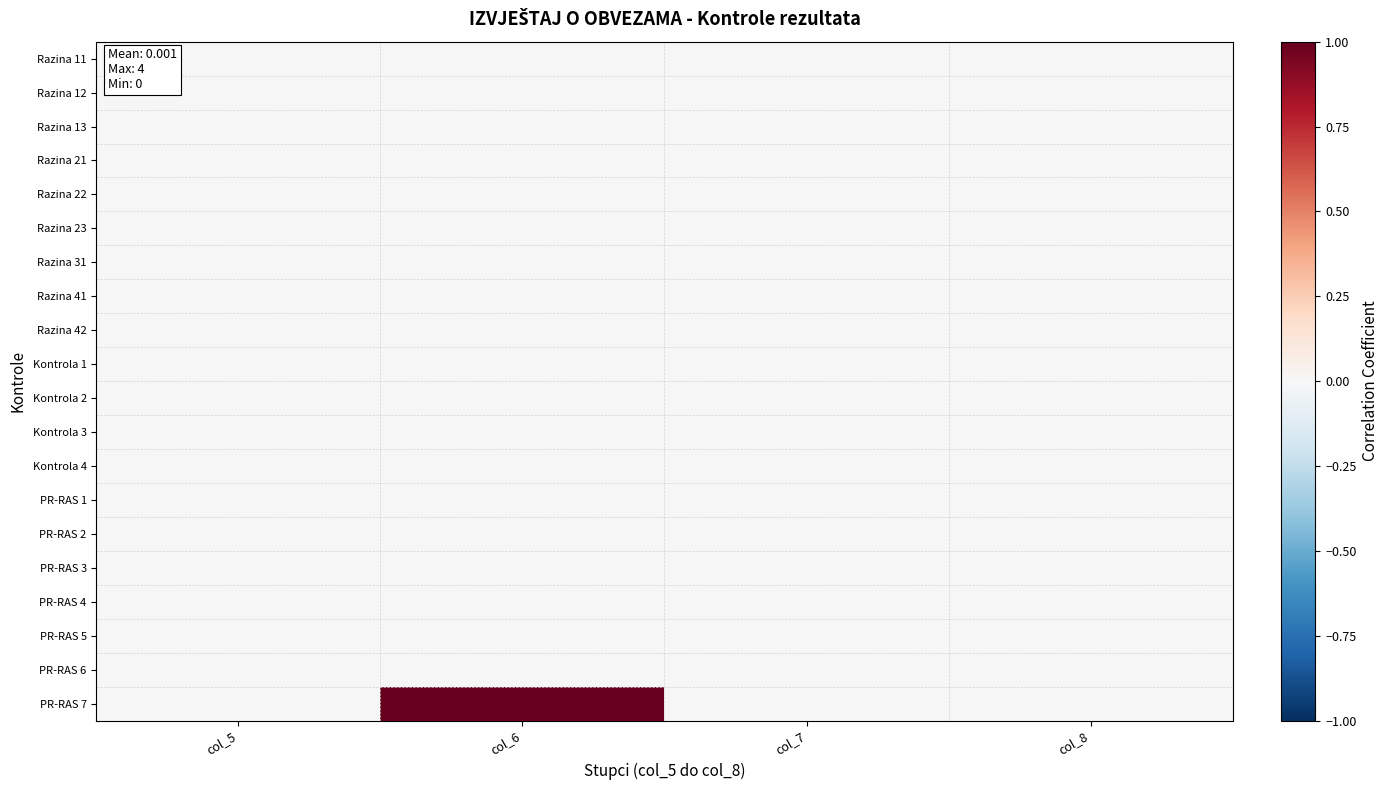

At which category is the sum across all series the highest?

col_6